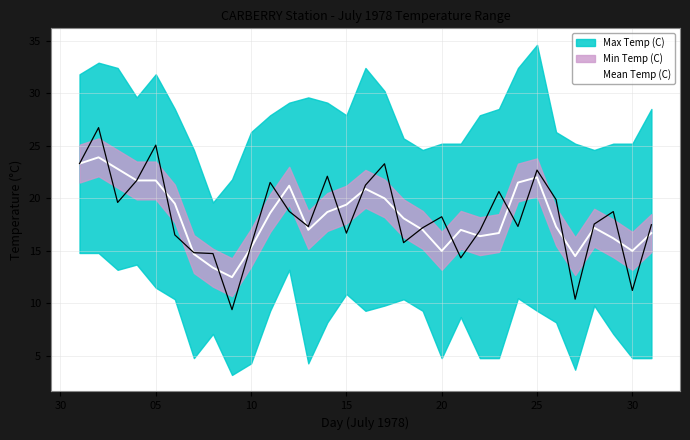

The value of Mean Temp (C) at 10 is 15.3. True or false?

True